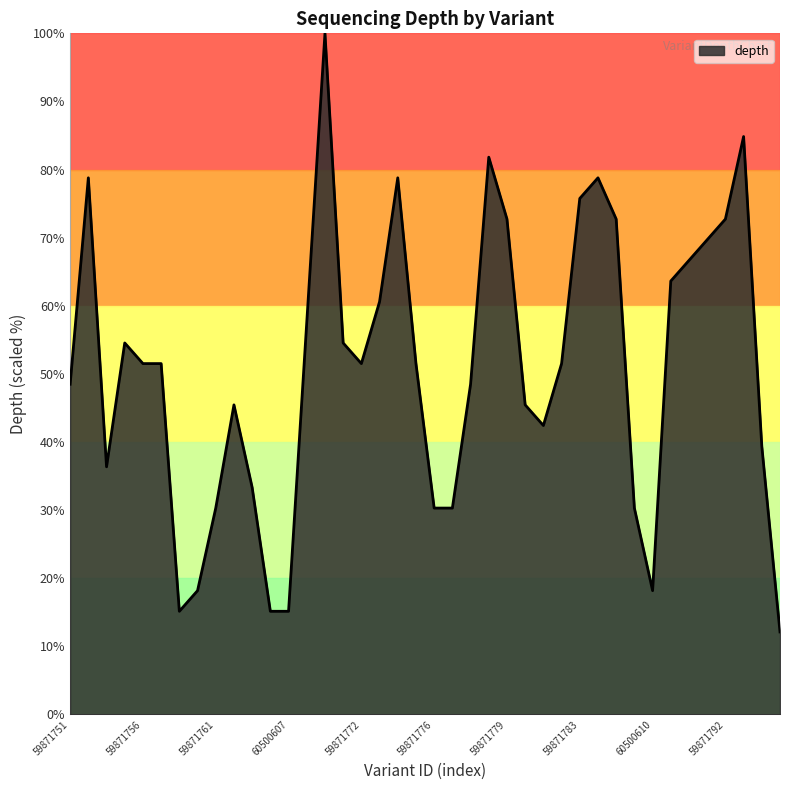

What is the greatest value displayed?

100.0